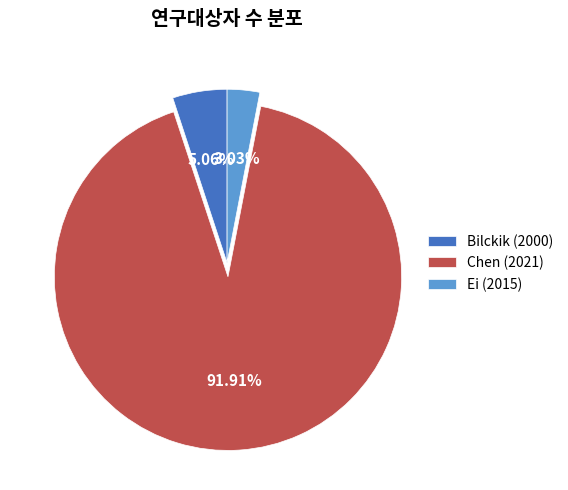

Which category has the smallest portion of the pie?

Ei (2015)